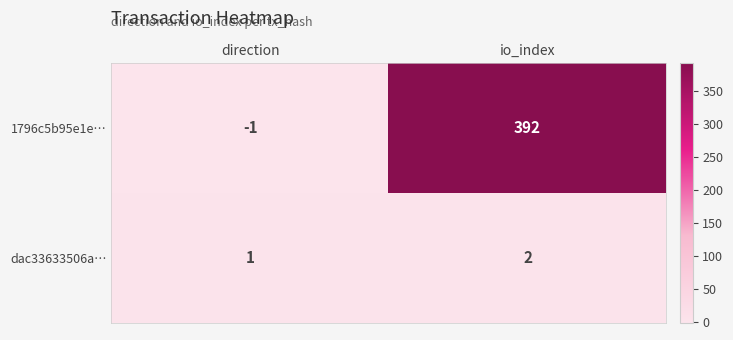

What is the greatest value displayed?

392